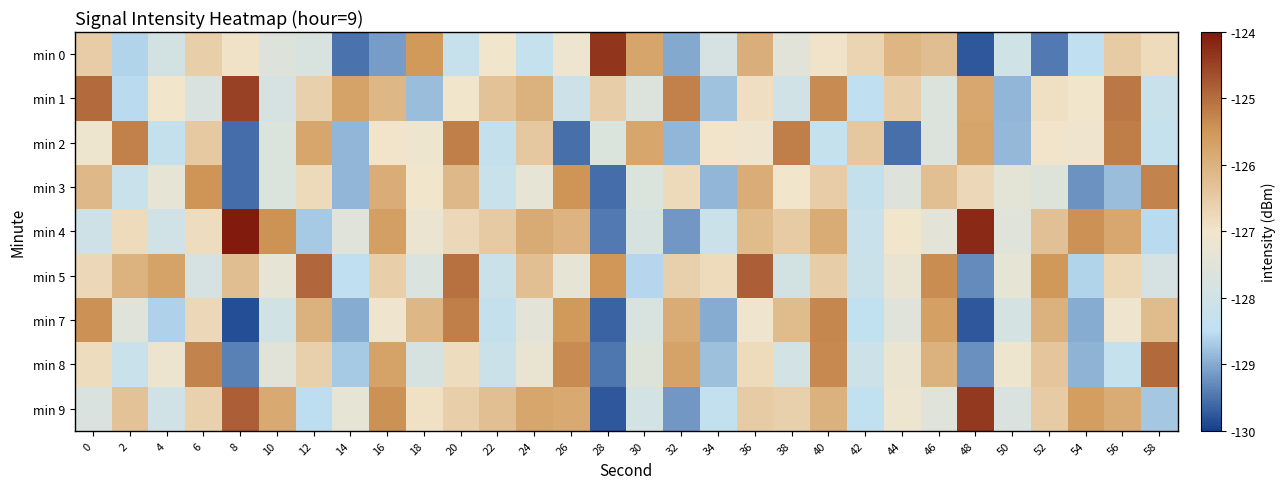

Reading left to right, list all the values displayed in this chart.

min 0: 0=-126.5	2=-128.6	4=-127.9	6=-126.6	8=-126.9	10=-127.6	12=-127.8	14=-129.5	16=-129.1	18=-125.5	20=-128.2	22=-127.0	24=-128.3	26=-127.1	28=-124.3	30=-125.7	32=-129.0	34=-127.8	36=-125.9	38=-127.5	40=-127.0	42=-126.7	44=-126.1	46=-126.2	48=-129.7	50=-128.0	52=-129.5	54=-128.5	56=-126.5	58=-126.8
min 1: 0=-125.0	2=-128.5	4=-127.0	6=-127.7	8=-124.5	10=-127.8	12=-126.6	14=-125.7	16=-126.1	18=-128.8	20=-127.0	22=-126.3	24=-126.0	26=-128.1	28=-126.5	30=-127.7	32=-125.2	34=-128.8	36=-126.9	38=-128.0	40=-125.3	42=-128.5	44=-126.6	46=-127.7	48=-125.8	50=-128.9	52=-126.9	54=-127.0	56=-125.1	58=-128.2
min 2: 0=-127.1	2=-125.2	4=-128.3	6=-126.4	8=-129.6	10=-127.7	12=-125.8	14=-128.9	16=-127.0	18=-127.1	20=-125.2	22=-128.3	24=-126.4	26=-129.5	28=-127.7	30=-125.8	32=-128.9	34=-127.0	36=-127.1	38=-125.2	40=-128.3	42=-126.4	44=-129.5	46=-127.6	48=-125.8	50=-128.9	52=-127.0	54=-127.1	56=-125.2	58=-128.3
min 3: 0=-126.1	2=-128.2	4=-127.3	6=-125.5	8=-129.6	10=-127.7	12=-126.8	14=-128.9	16=-125.9	18=-127.0	20=-126.1	22=-128.2	24=-127.3	26=-125.5	28=-129.6	30=-127.7	32=-126.8	34=-128.9	36=-125.9	38=-127.0	40=-126.5	42=-128.3	44=-127.6	46=-126.3	48=-126.7	50=-127.4	52=-127.6	54=-129.2	56=-128.8	58=-125.2
min 4: 0=-128.0	2=-126.8	4=-128.0	6=-126.8	8=-124.0	10=-125.4	12=-128.7	14=-127.5	16=-125.6	18=-127.2	20=-126.8	22=-126.5	24=-125.9	26=-126.0	28=-129.4	30=-127.8	32=-129.2	34=-128.2	36=-126.2	38=-126.5	40=-125.9	42=-128.2	44=-127.0	46=-127.4	48=-124.2	50=-127.5	52=-126.3	54=-125.4	56=-125.8	58=-128.5
min 5: 0=-126.7	2=-126.0	4=-125.7	6=-127.8	8=-126.2	10=-127.4	12=-124.9	14=-128.5	16=-126.6	18=-127.7	20=-125.0	22=-128.2	24=-126.3	26=-127.4	28=-125.5	30=-128.6	32=-126.6	34=-126.8	36=-124.8	38=-127.9	40=-126.5	42=-128.2	44=-127.3	46=-125.4	48=-129.3	50=-127.4	52=-125.5	54=-128.6	56=-126.7	58=-127.8
min 7: 0=-125.4	2=-127.5	4=-128.6	6=-126.7	8=-129.9	10=-128.0	12=-126.0	14=-129.0	16=-127.1	18=-126.1	20=-125.2	22=-128.3	24=-127.4	26=-125.5	28=-129.7	30=-127.8	32=-125.9	34=-129.0	36=-127.1	38=-126.2	40=-125.3	42=-128.4	44=-127.5	46=-125.6	48=-129.8	50=-127.9	52=-126.0	54=-129.0	56=-127.1	58=-126.2
min 8: 0=-126.8	2=-128.2	4=-127.1	6=-125.3	8=-129.4	10=-127.5	12=-126.6	14=-128.7	16=-125.7	18=-127.8	20=-126.8	22=-128.1	24=-127.2	26=-125.4	28=-129.5	30=-127.6	32=-125.7	34=-128.8	36=-126.8	38=-127.9	40=-125.3	42=-128.1	44=-127.2	46=-126.0	48=-129.2	50=-127.1	52=-126.4	54=-128.9	56=-128.3	58=-124.9
min 9: 0=-127.7	2=-126.3	4=-128.0	6=-126.6	8=-124.8	10=-125.8	12=-128.5	14=-127.3	16=-125.4	18=-126.9	20=-126.6	22=-126.3	24=-125.8	26=-125.8	28=-129.7	30=-127.9	32=-129.2	34=-128.4	36=-126.5	38=-126.6	40=-126.0	42=-128.4	44=-127.1	46=-127.5	48=-124.4	50=-127.7	52=-126.5	54=-125.6	56=-125.9	58=-128.7